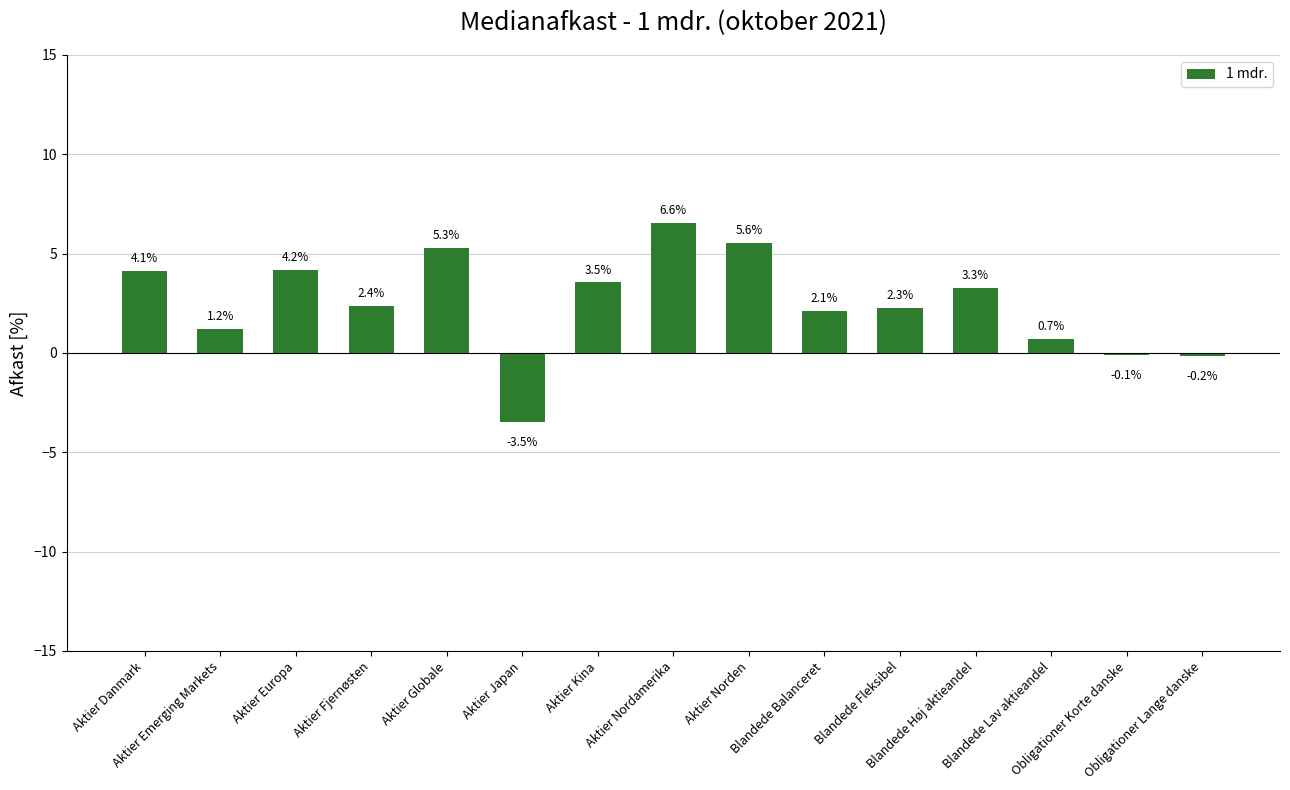

What is the smallest value displayed?

-3.5